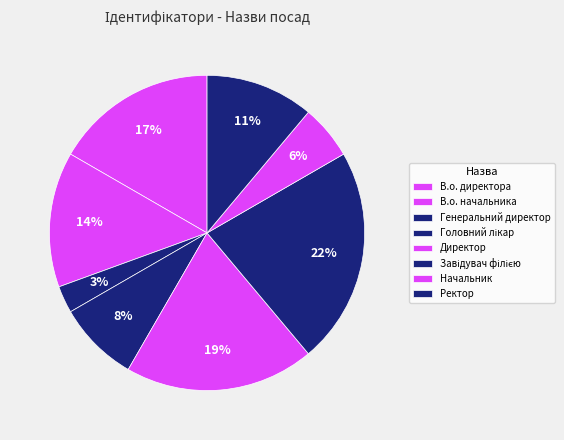

Count the number of slices in the pie.

8